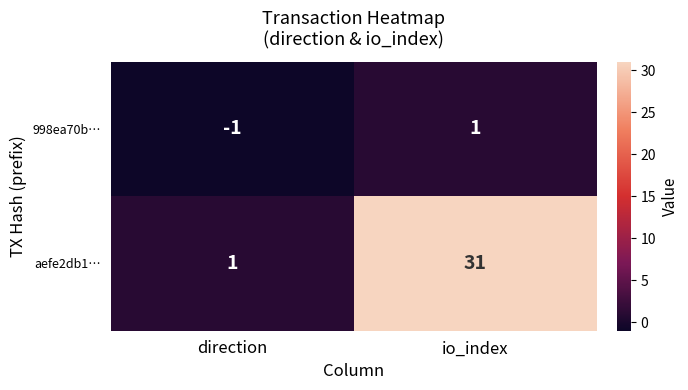

What value does the aefe2db1… series have at io_index?

31